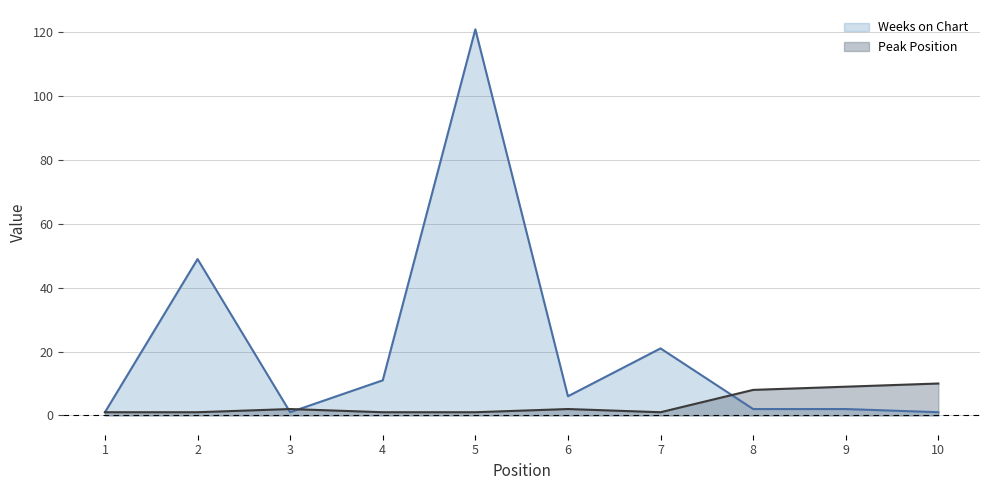

At which category does Peak Position reach its first local valley?

7